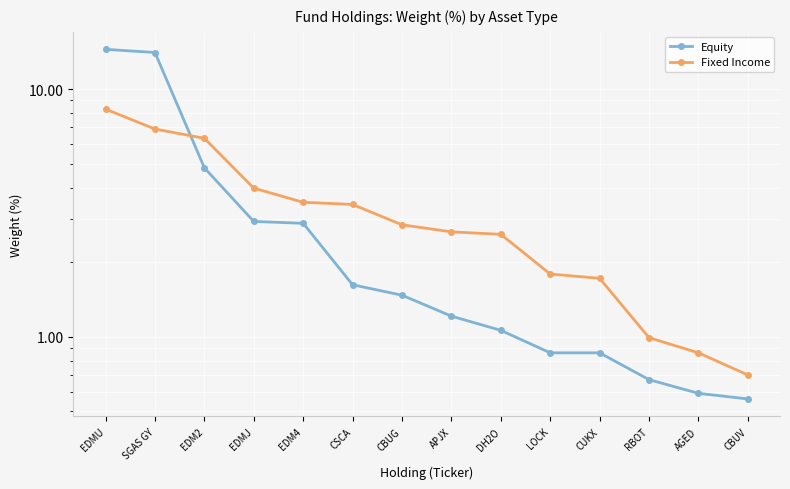

After their last crossing, which series has the higher values: Equity or Fixed Income?

Fixed Income